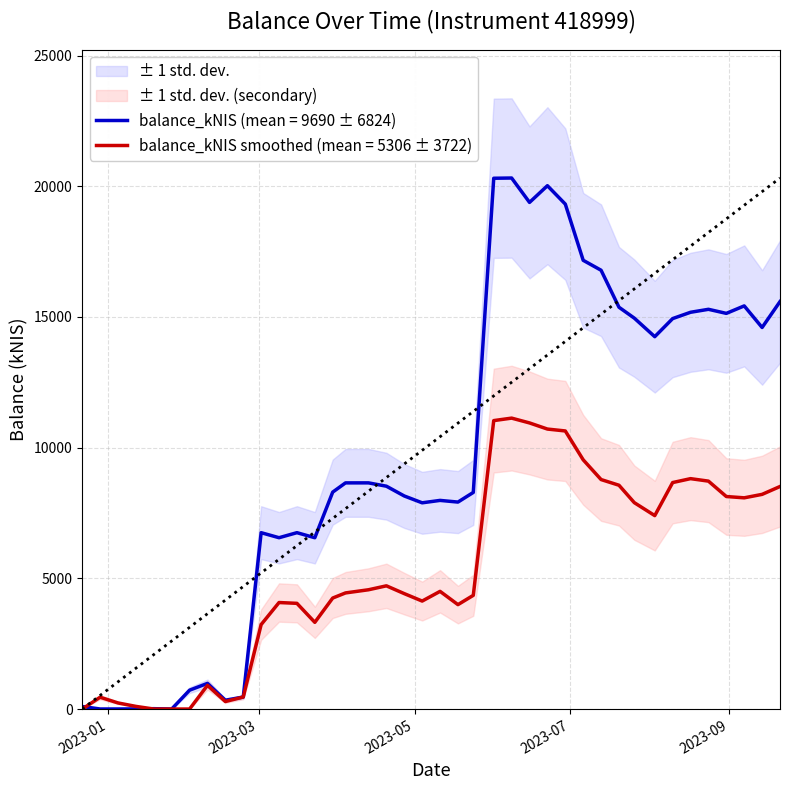

What is the maximum value for balance_kNIS smoothed (mean = 5306 ± 3722)?

11129.5